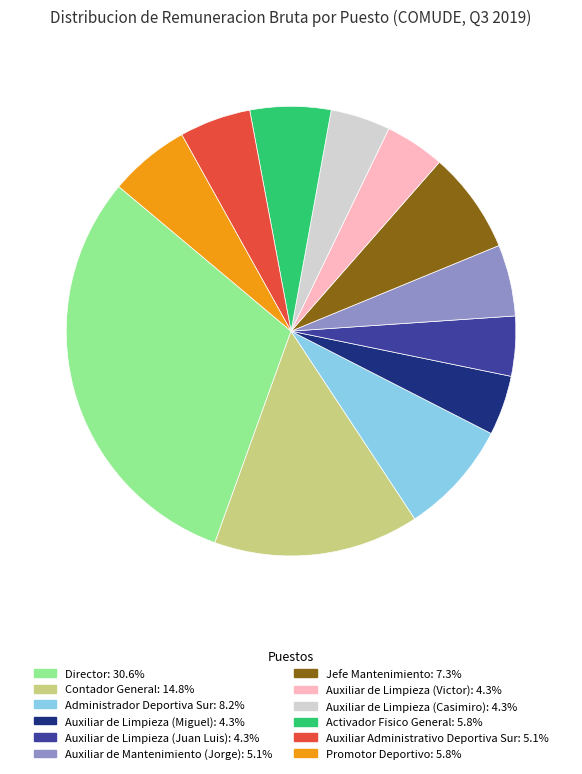

True or false: Contador General accounts for 15% of the total.

True